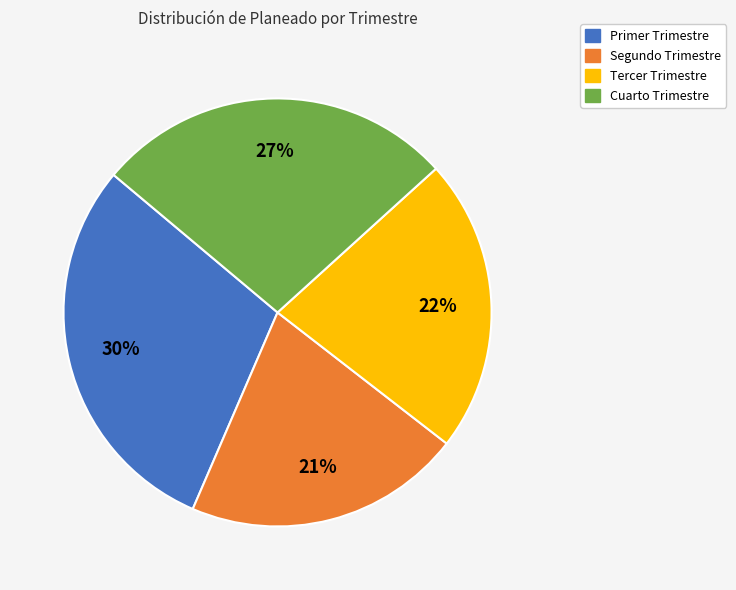

What is the largest slice in the pie chart?

Primer Trimestre